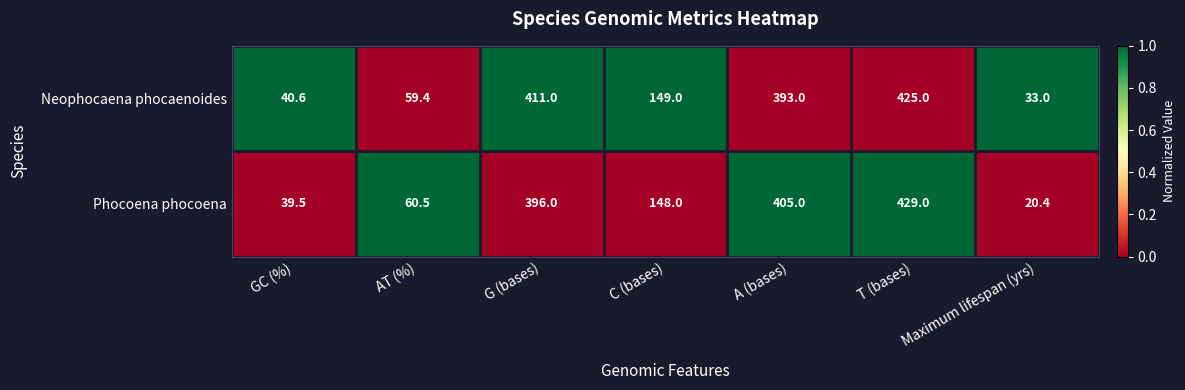

What is the difference between the highest and lowest values at GC (%)?

1.1